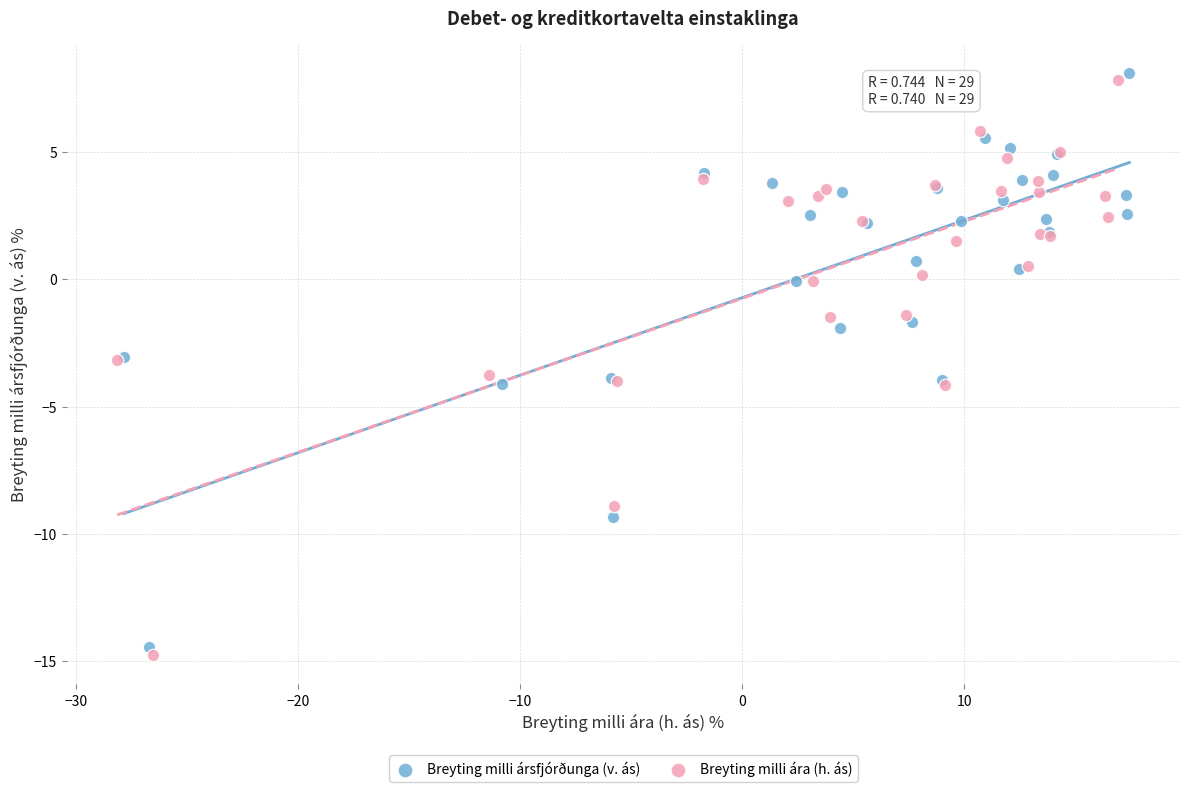

Which series has the largest Y range (max minus min)?

Breyting milli ára (h. ás)